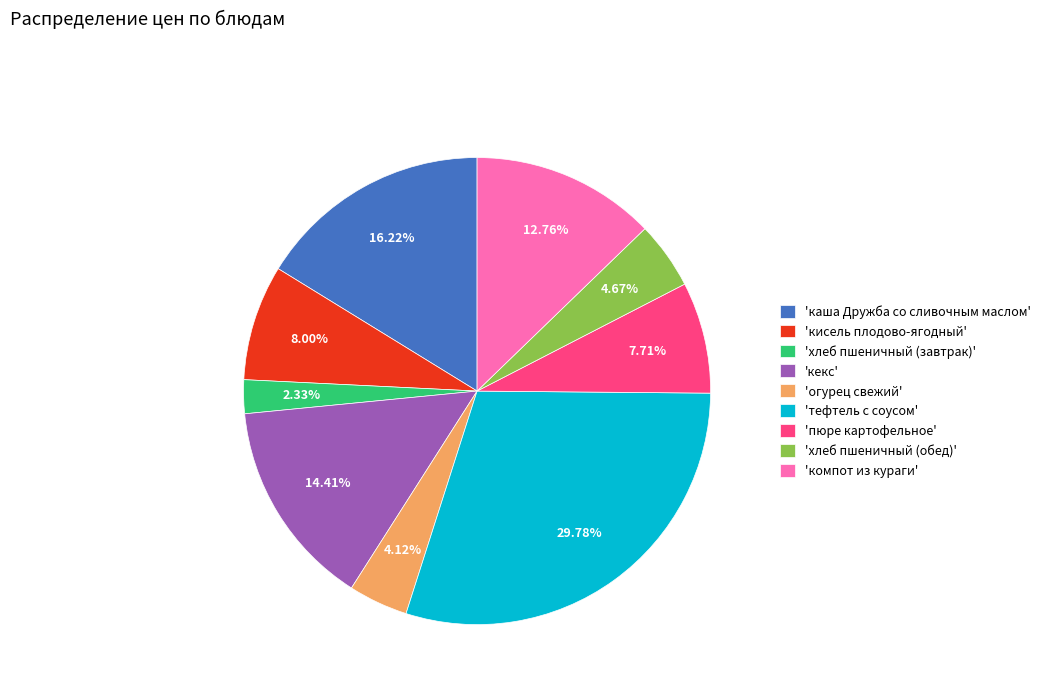

How many segments does this pie chart have?

9